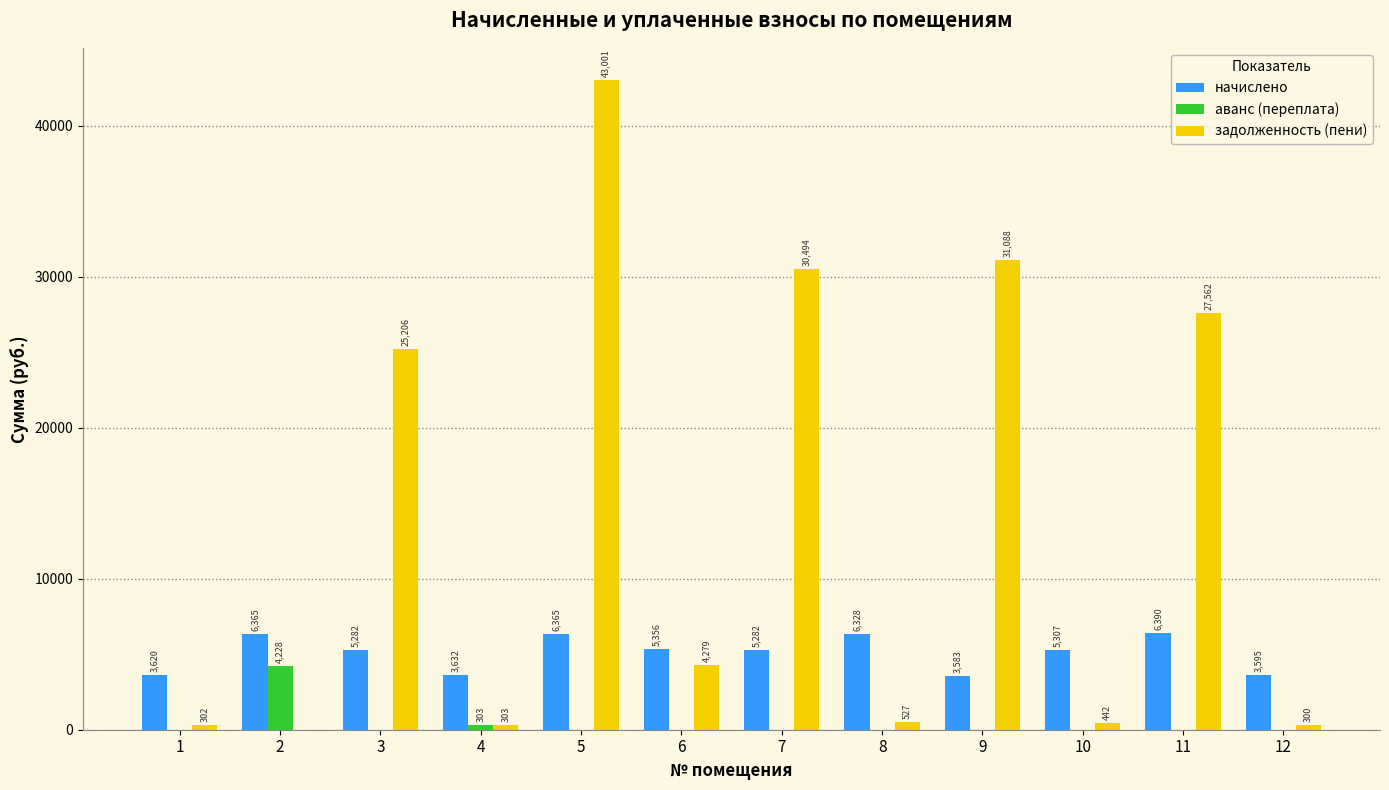

Where does the задолженность (пени) series first go above 4278?

3